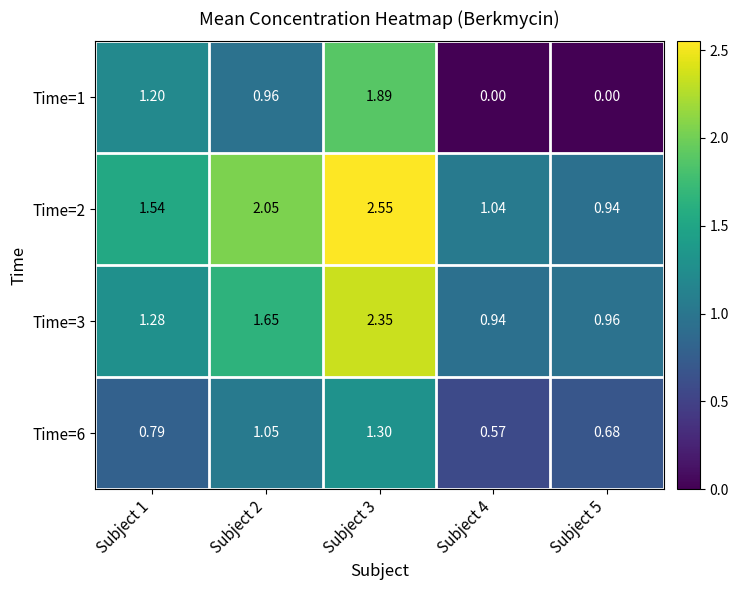

Is the value of Time=3 at Subject 1 greater than the value of Time=6 at Subject 3?

No